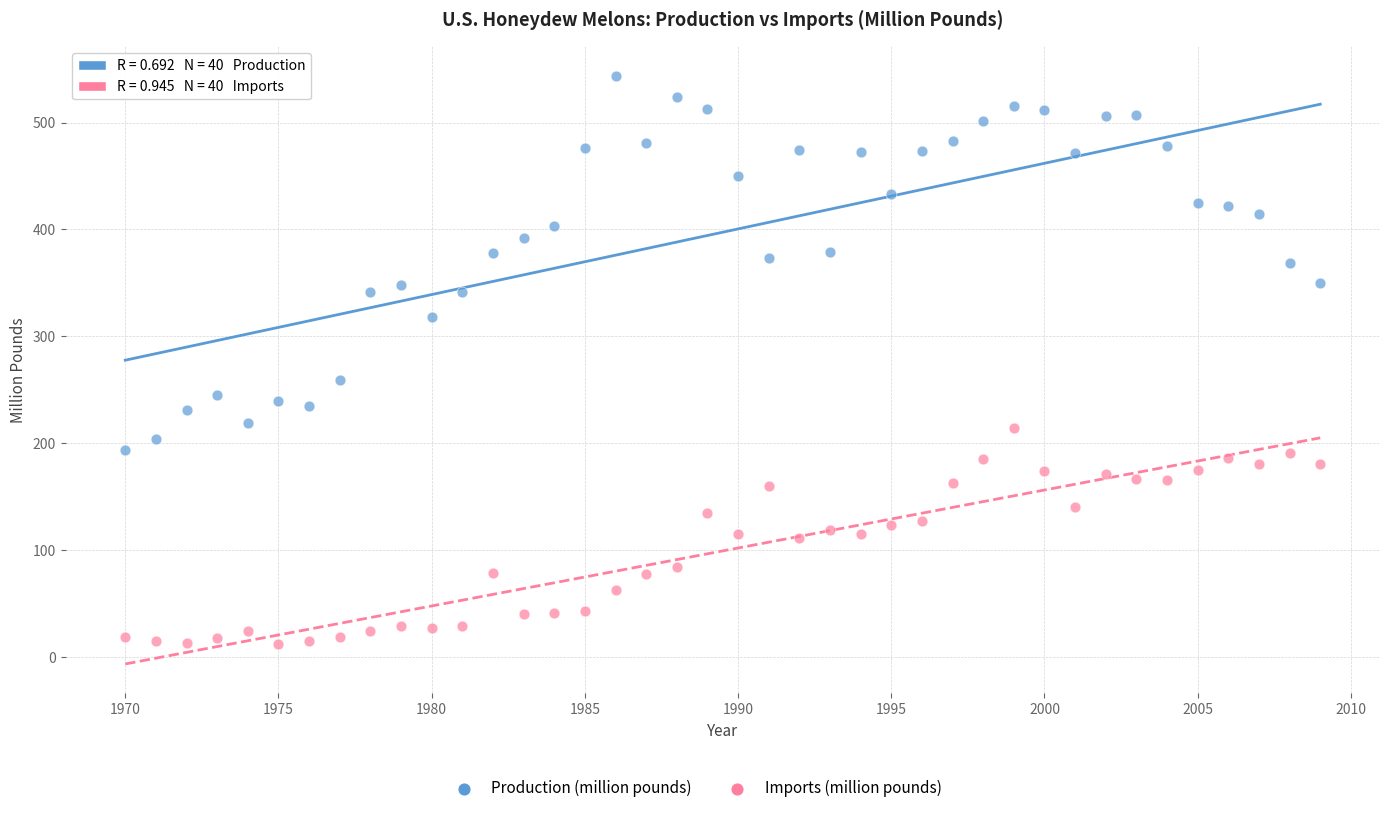

Which series has the widest spread of Y values?

Production (million pounds)